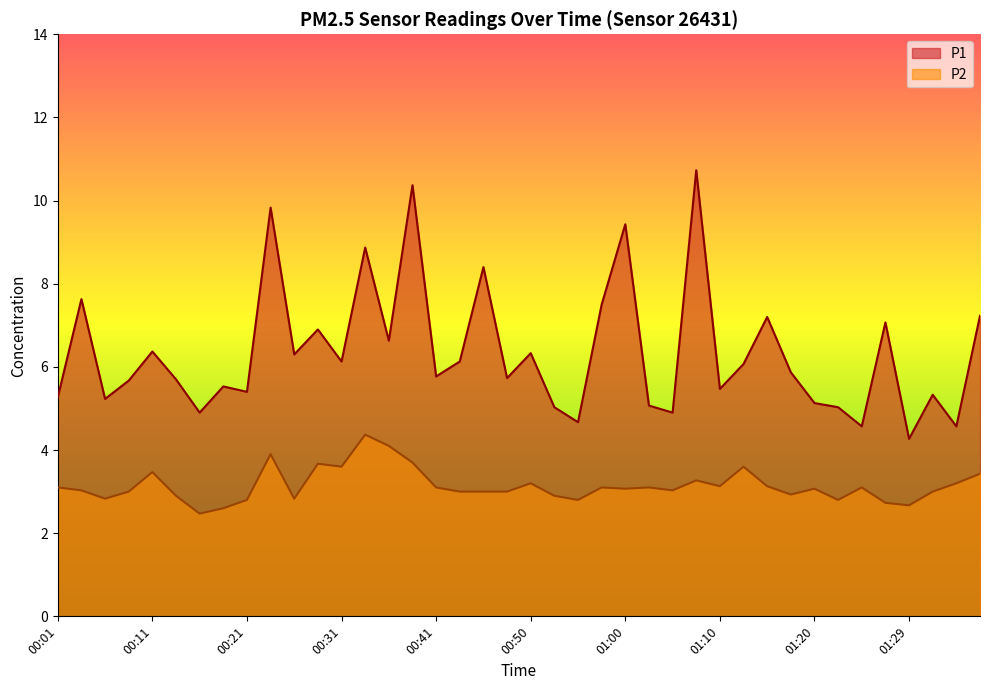

What are all the series names shown in the legend?

P1, P2